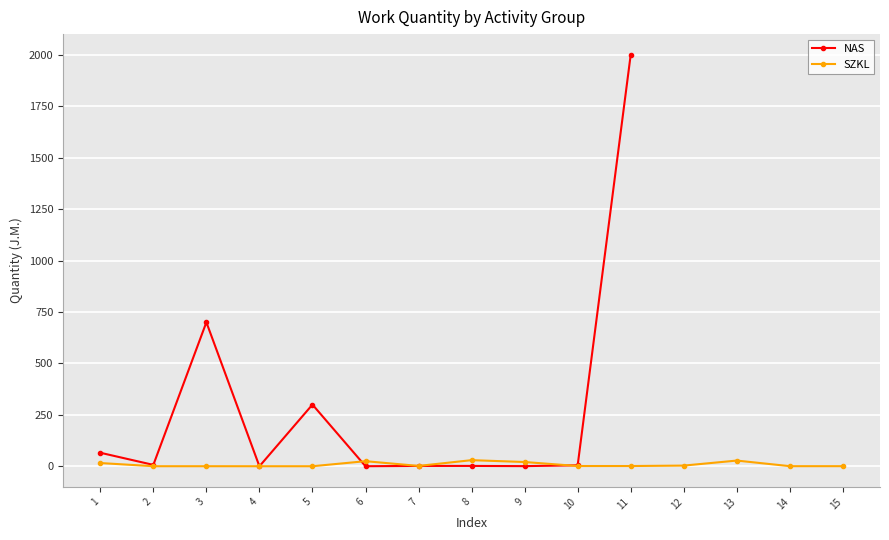

The value at 11 is 2000.0. True or false?

True